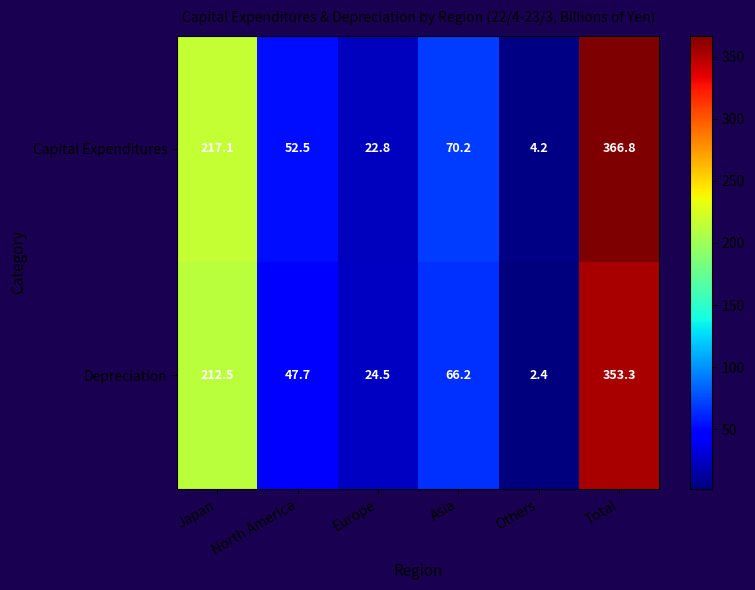

Where does the Depreciation series first go above 66?

Japan